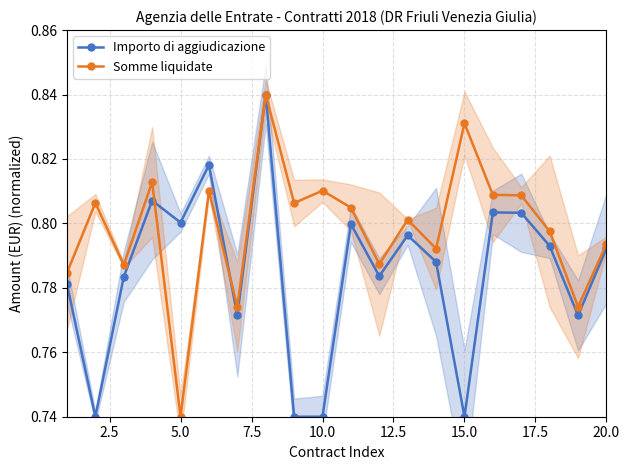

What is the difference between the maximum and minimum values in the Somme liquidate series?

0.1